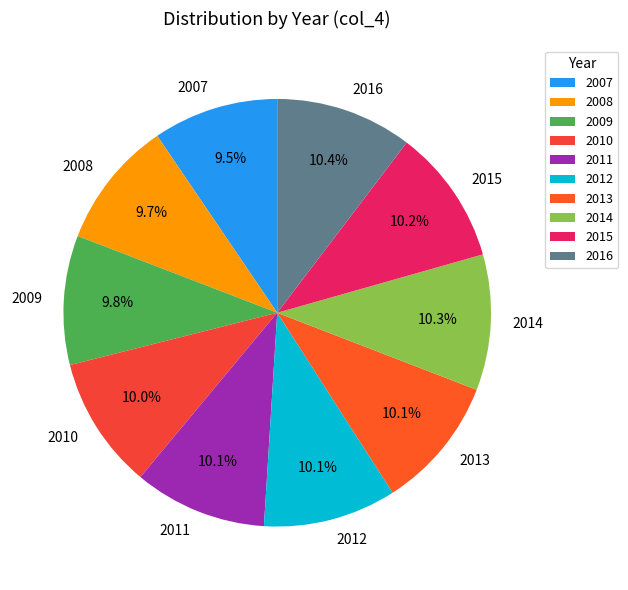

How many segments does this pie chart have?

10